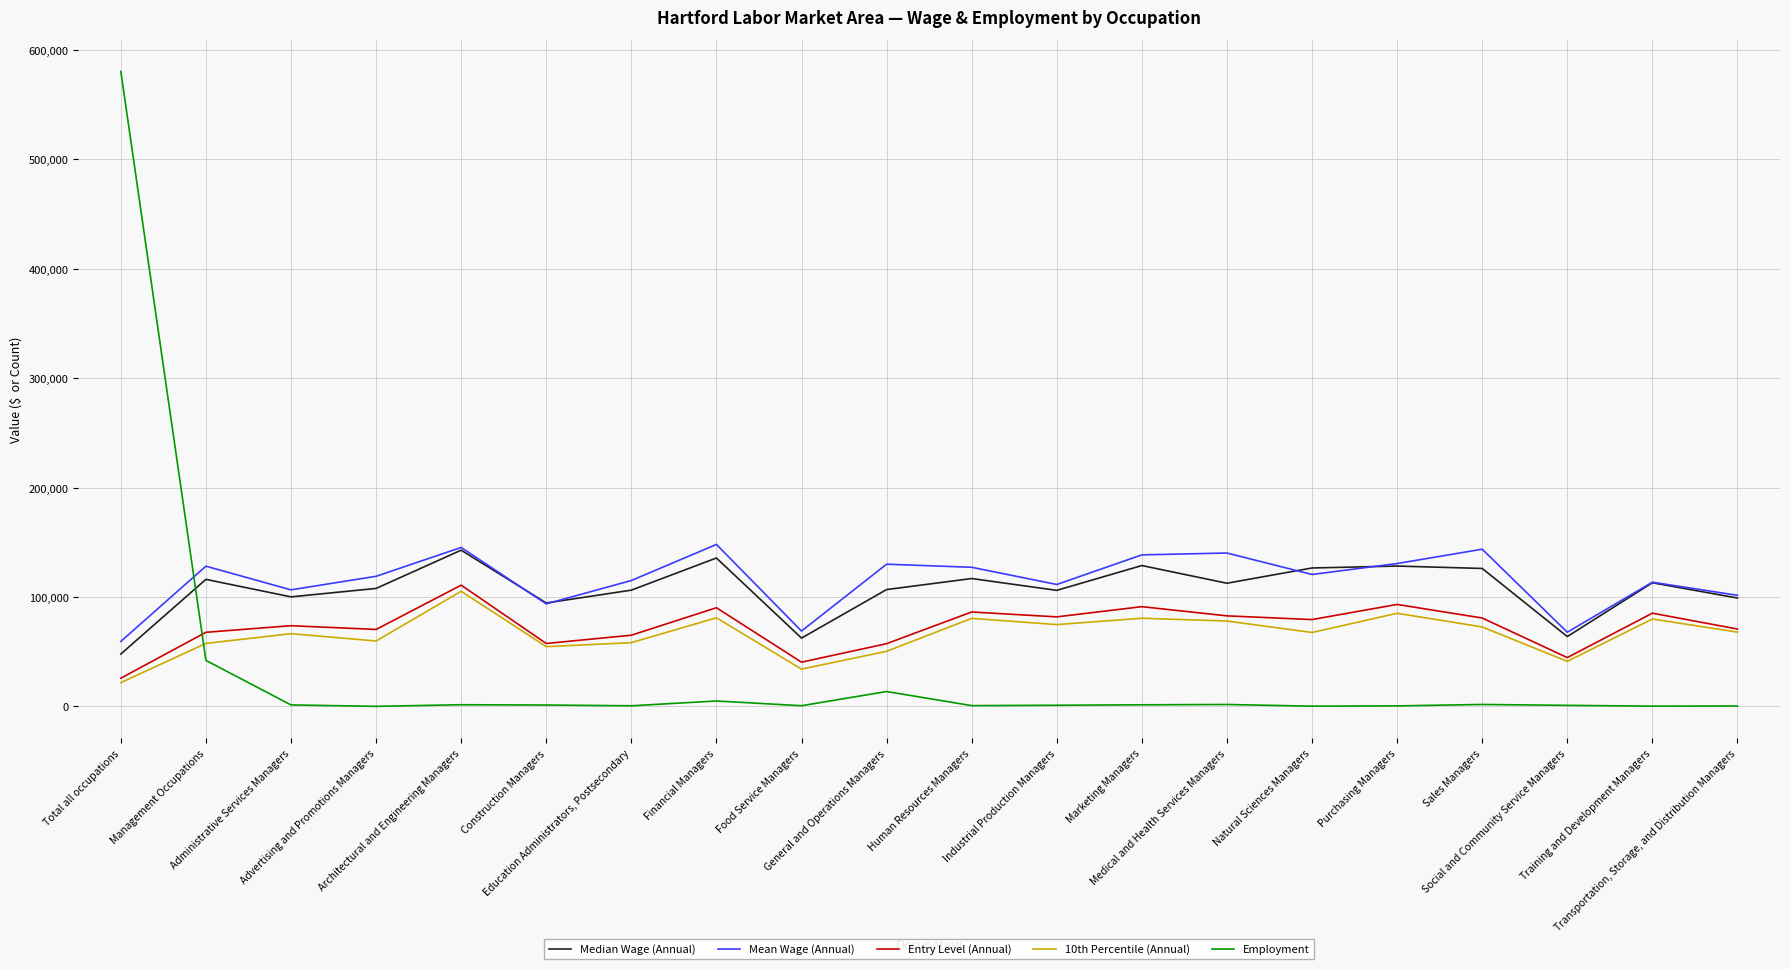

What is the highest value of the Mean Wage (Annual) series?

148074